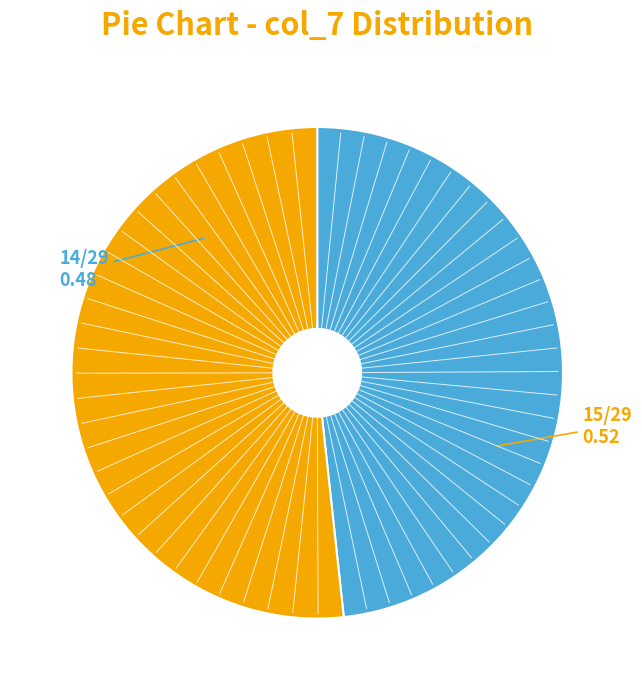

Combined, do 15/29 and 14/29 account for over 50%?

Yes